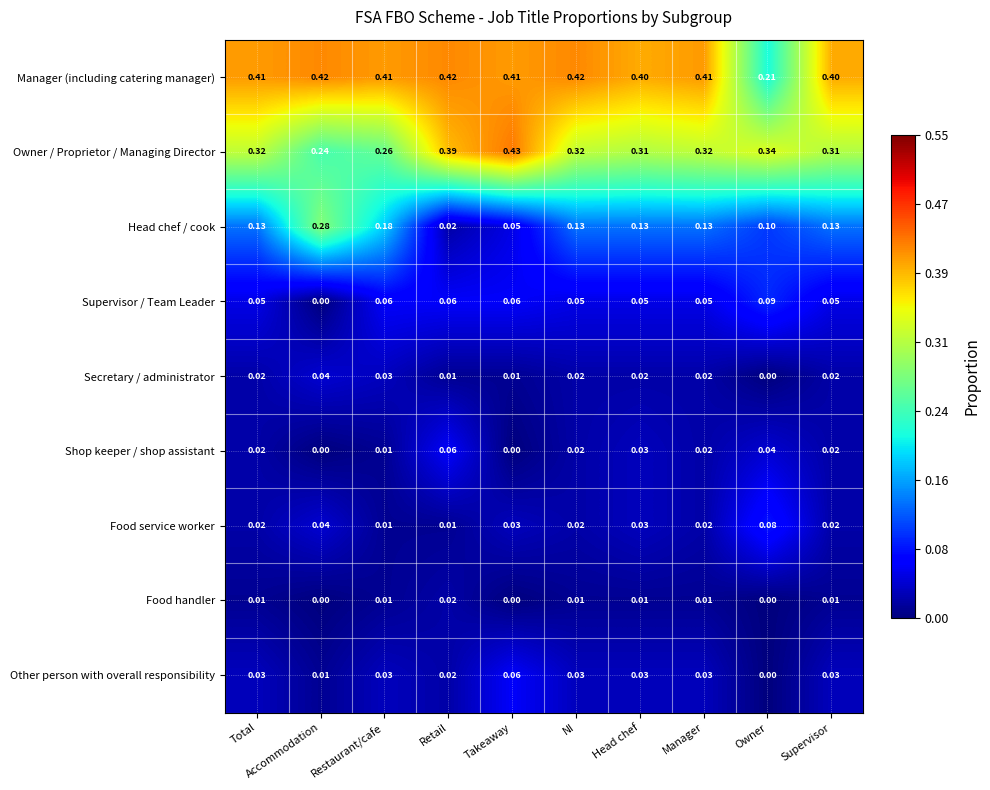

Which series has the largest range (max minus min)?

Head chef / cook